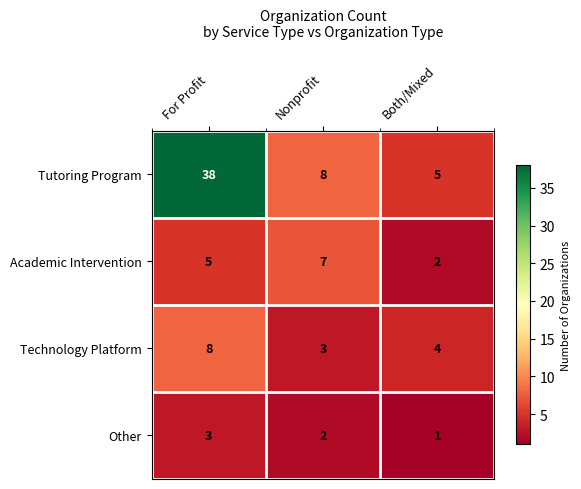

The value of Technology Platform at Nonprofit is 3. True or false?

True